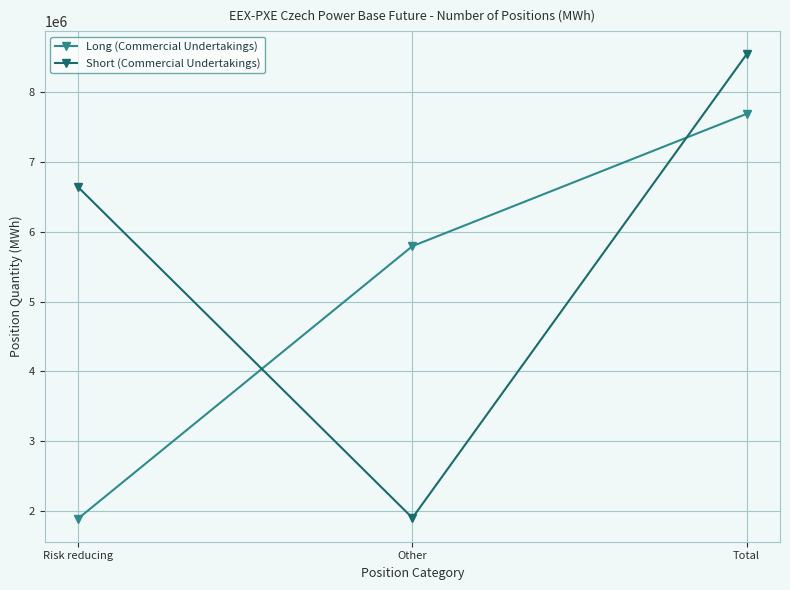

Rank the series at Total from highest to lowest value.

Short (Commercial Undertakings), Long (Commercial Undertakings)